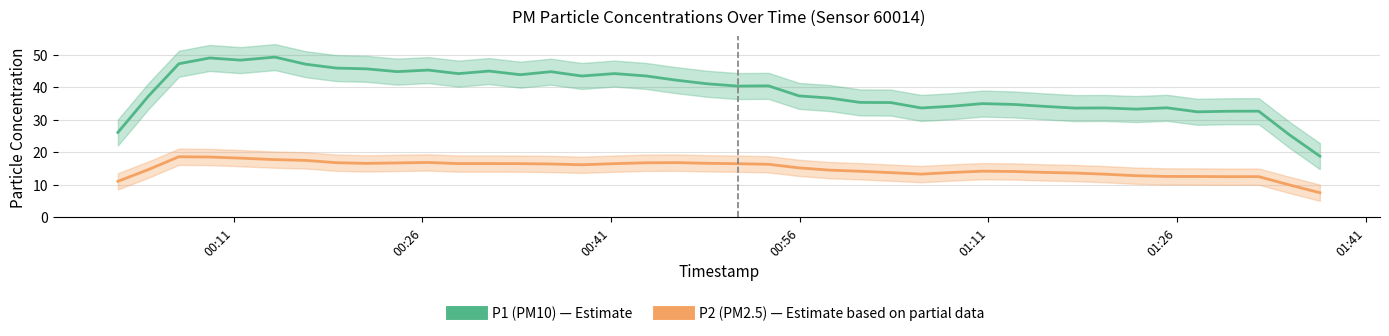

List the series in order of their peak value, highest first.

P1 (PM10), P2 (PM2.5)